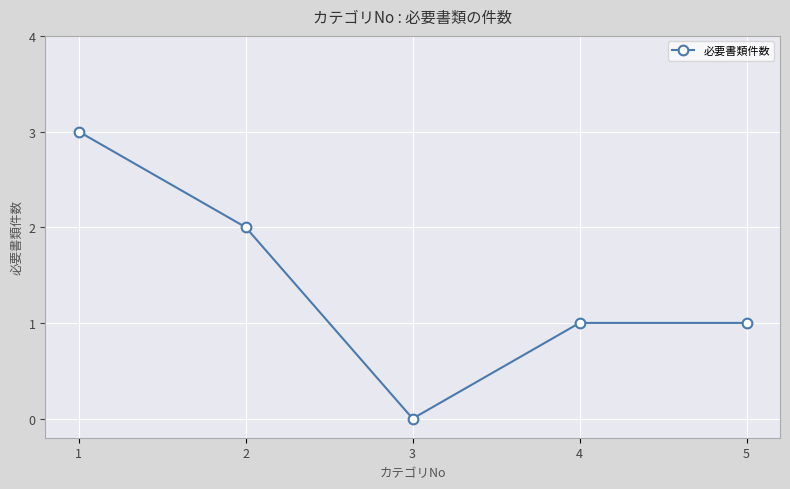

Approximately how many times larger is the value at 5 compared to 1?

0.3